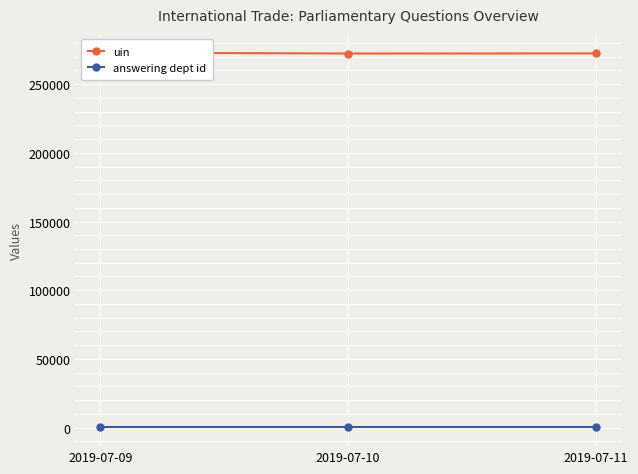

What is the value of the answering dept id point at the 3rd from the left?

202